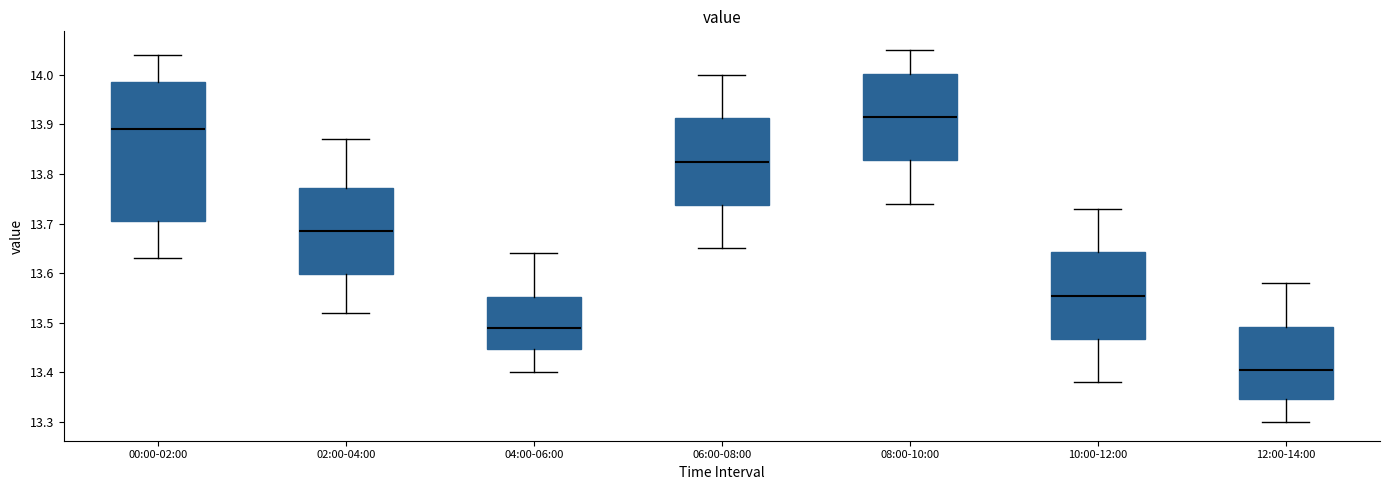

Which box's median line is the lowest?

12:00-14:00